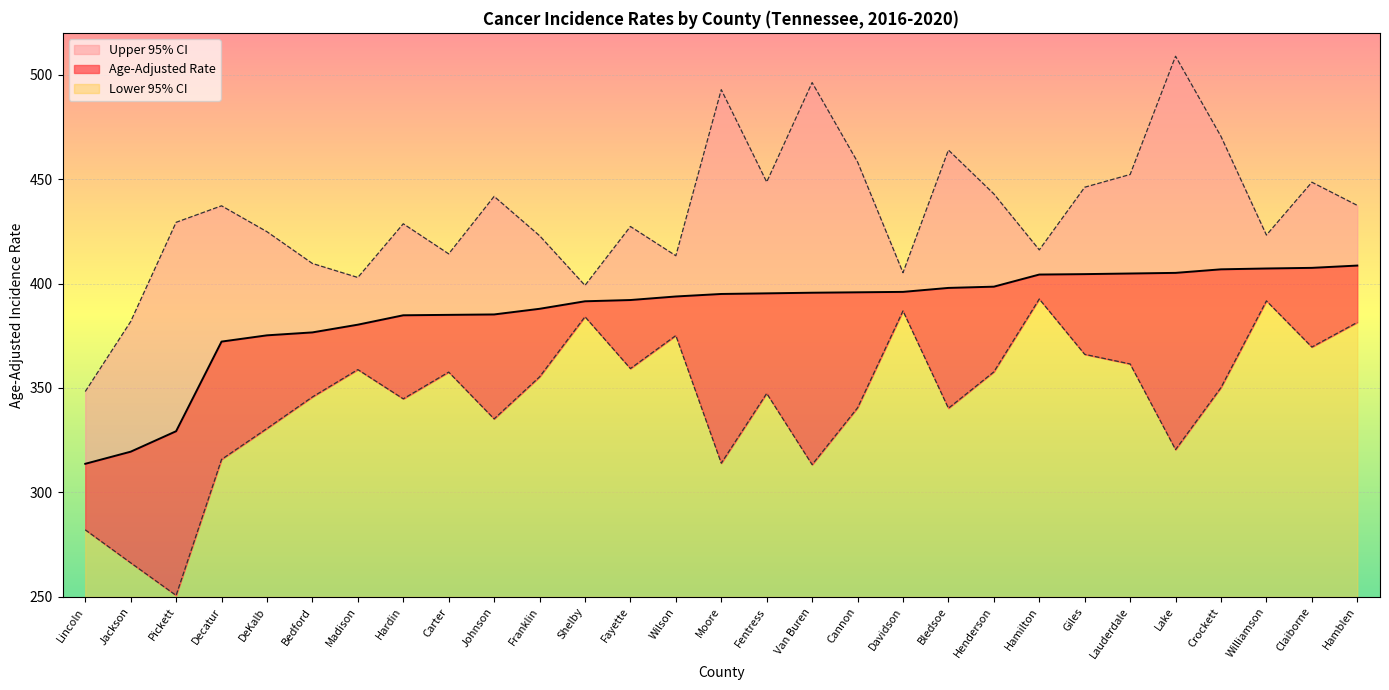

In Lower 95% CI, how many points are higher than both neighbors (excluding endpoints)?

8